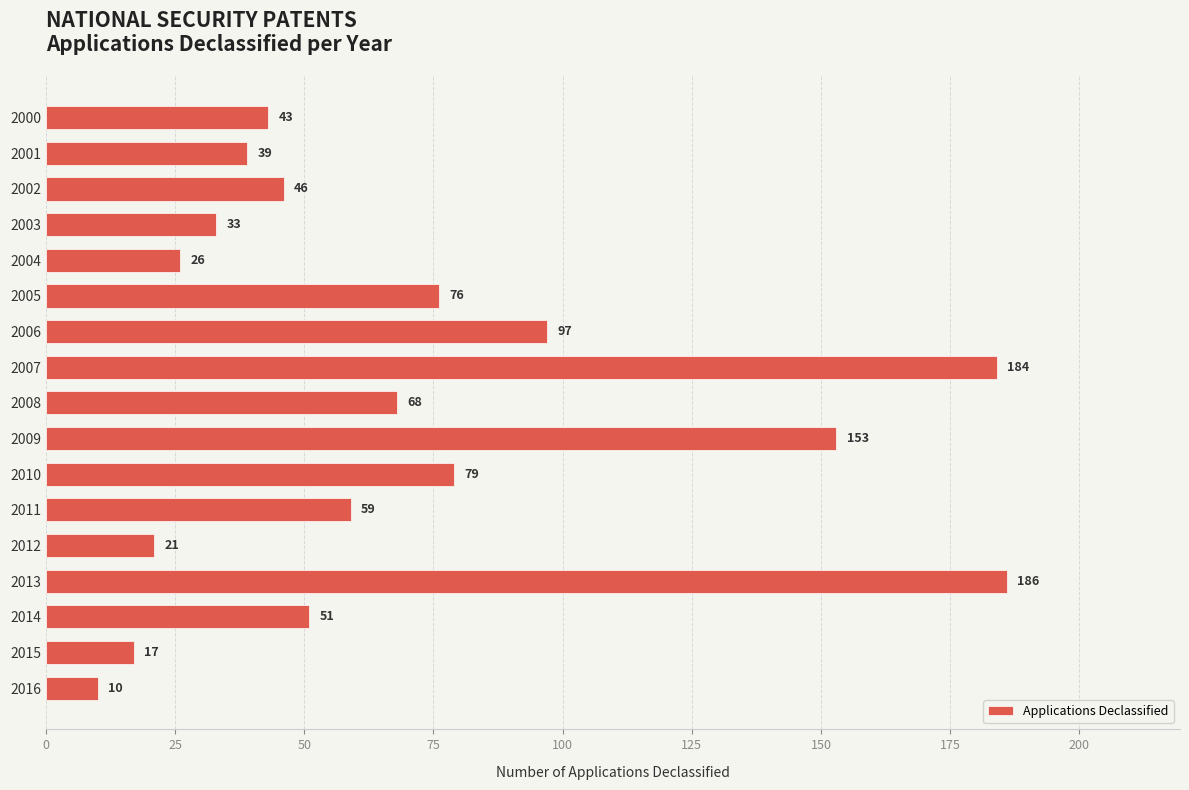

What is the approximate value at 2002?

46